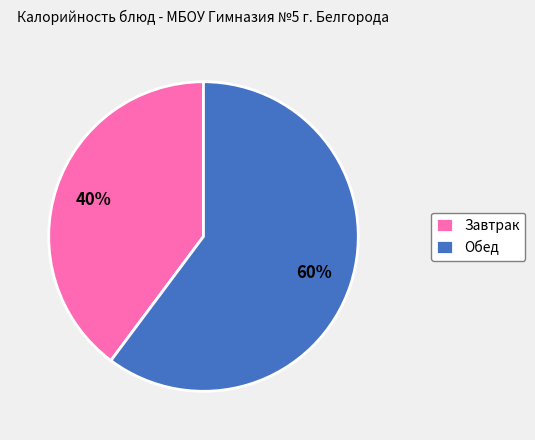

What is the ratio of the value at Обед to the value at Завтрак?

1.5